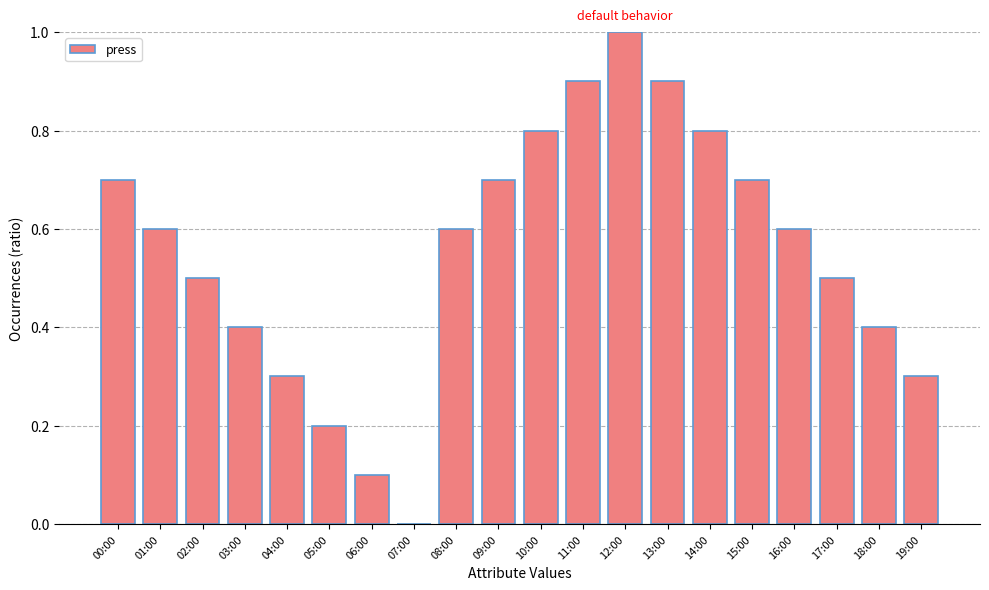

What is the sum of all values?

11.0